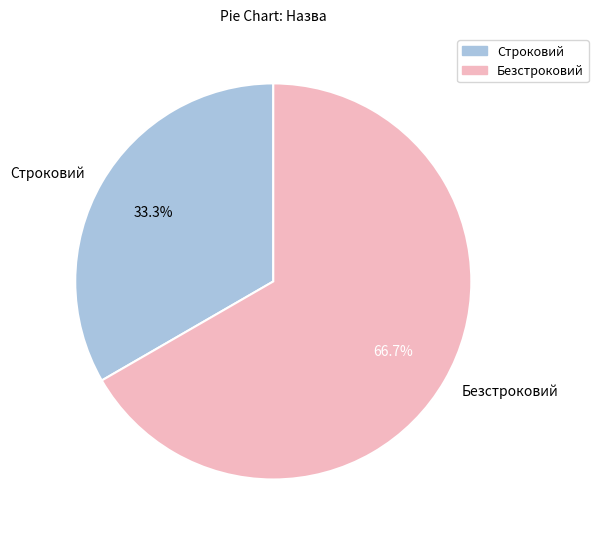

Between Безстроковий and Строковий, which is larger?

Безстроковий